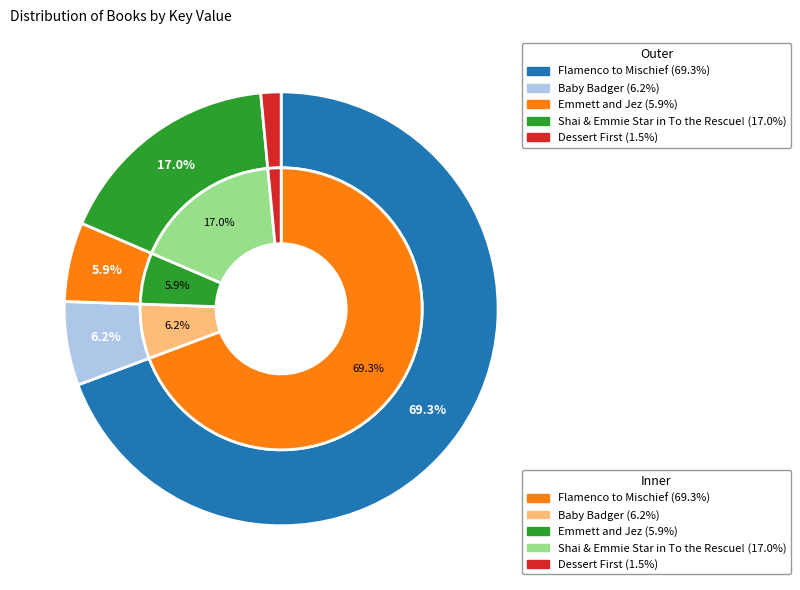

Is Flamenco to Mischief the majority of the pie?

Yes